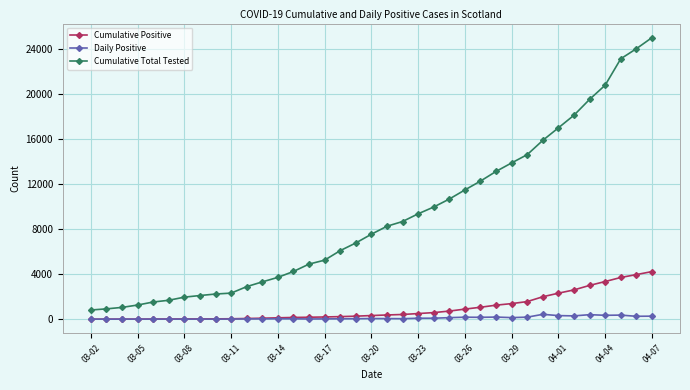

What is the difference between the second highest and minimum values in the Cumulative Total Tested series?

23221